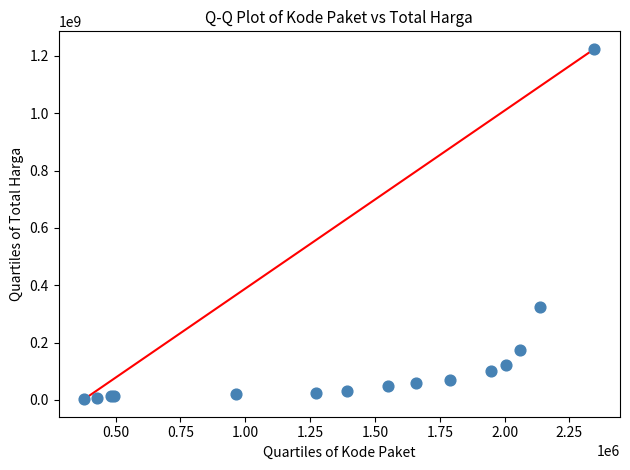

What Y value in the scatter plot is closest to 613538875?

323845684.3